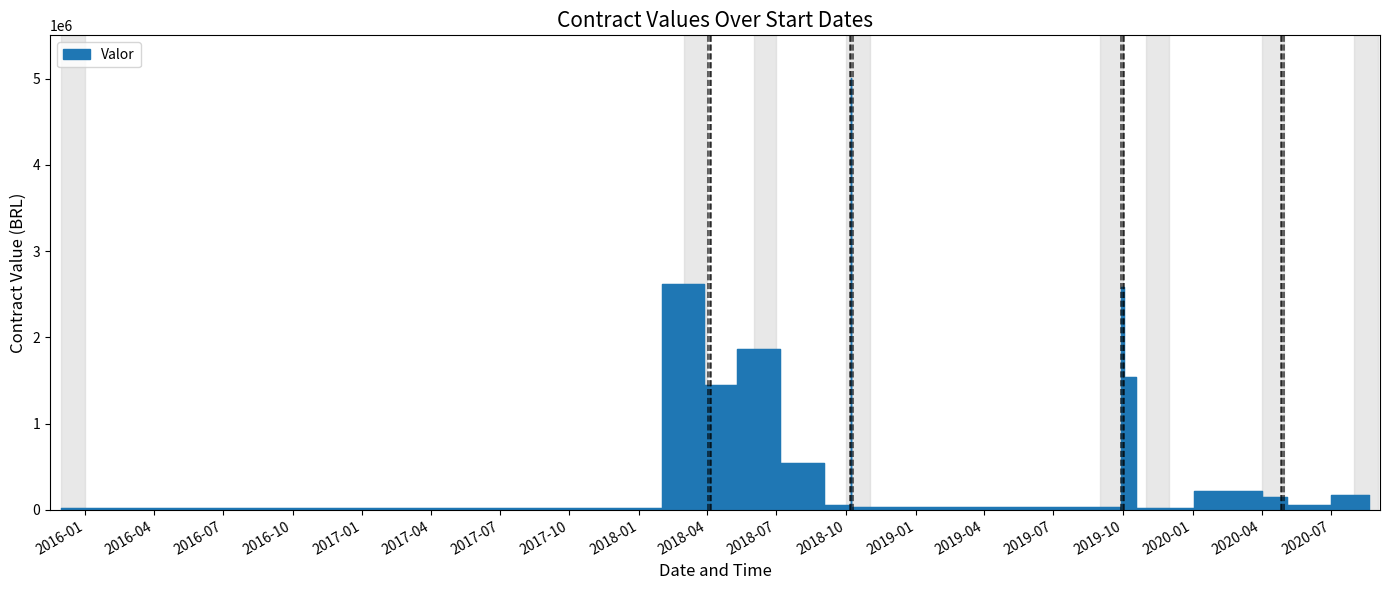

How many points are lower than both their immediate neighbors (excluding endpoints)?

6